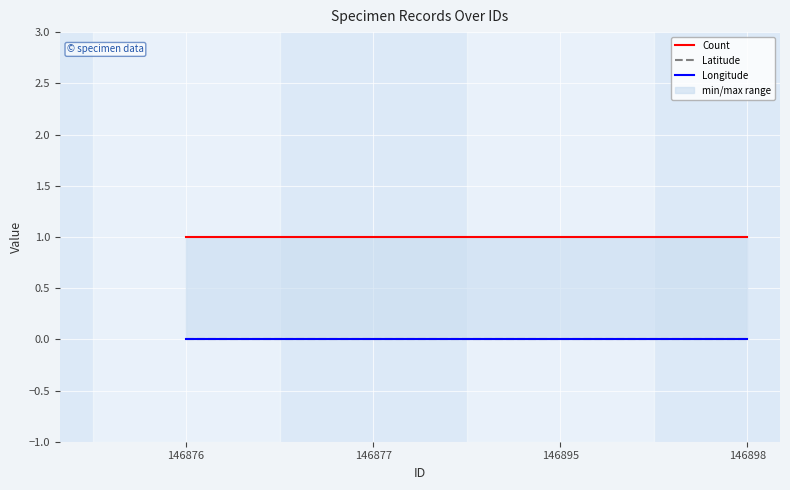

True or false: Count has more than 0 points higher than both neighbors.

False